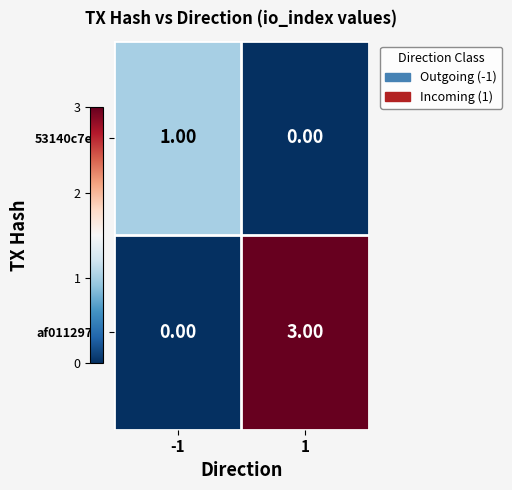

Which series changed the most between -1 and 1?

af011297...